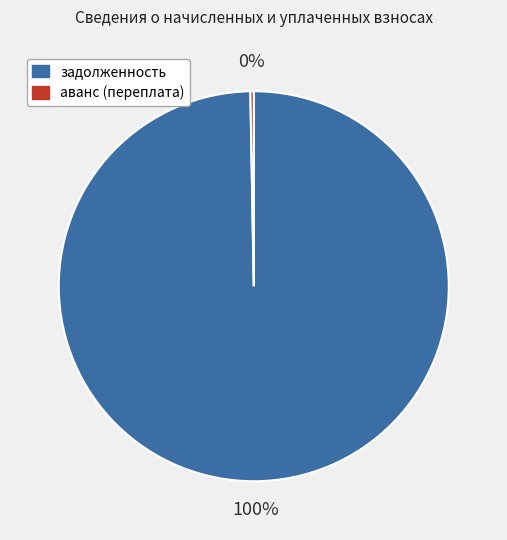

Is there a majority slice in this chart?

Yes